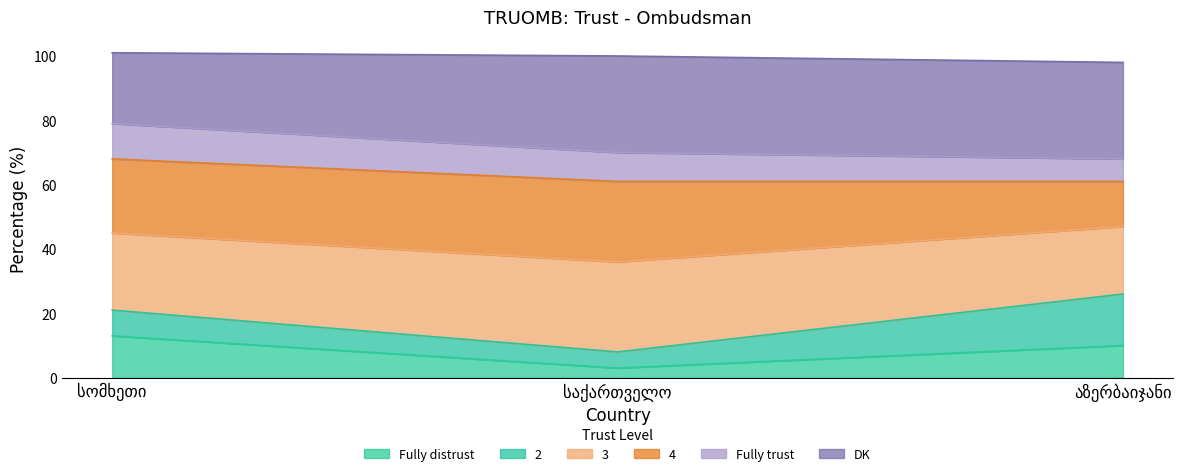

What is the highest value of the Fully distrust series?

13